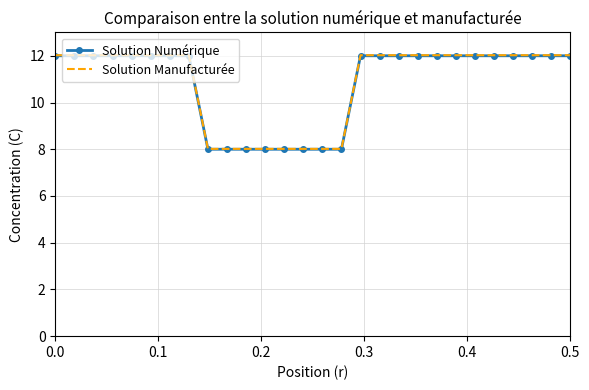

What is the lowest value of the Solution Numérique series?

8.0